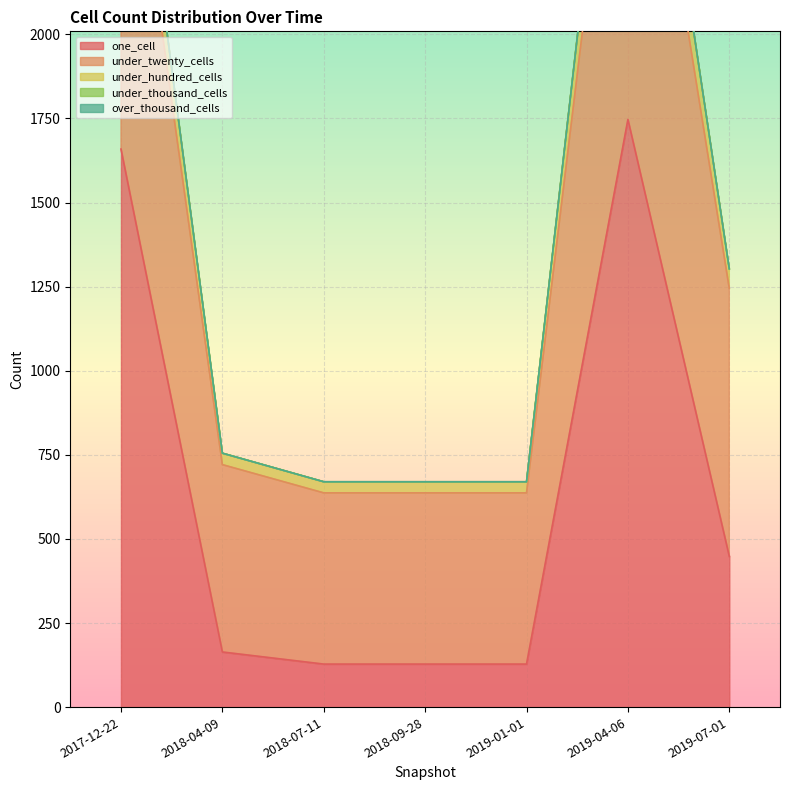

Where is one_cell nearest to the value 937?

2019-07-01